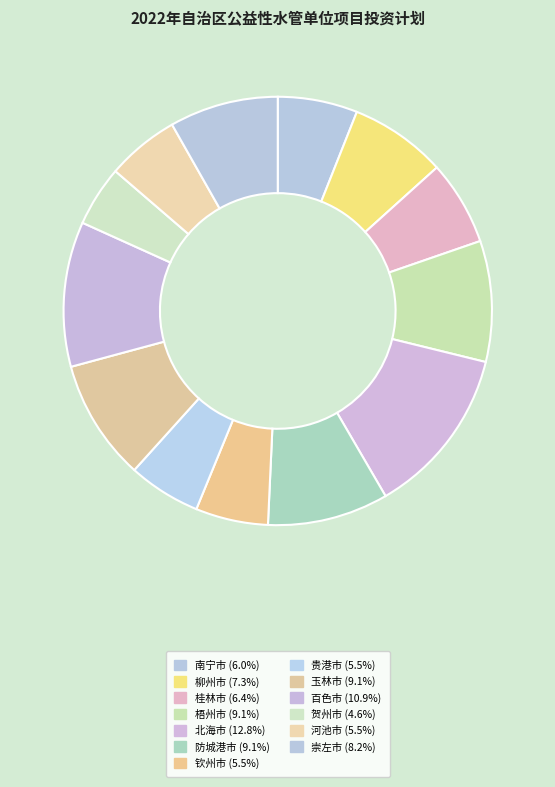

How many slices are in this pie chart?

13